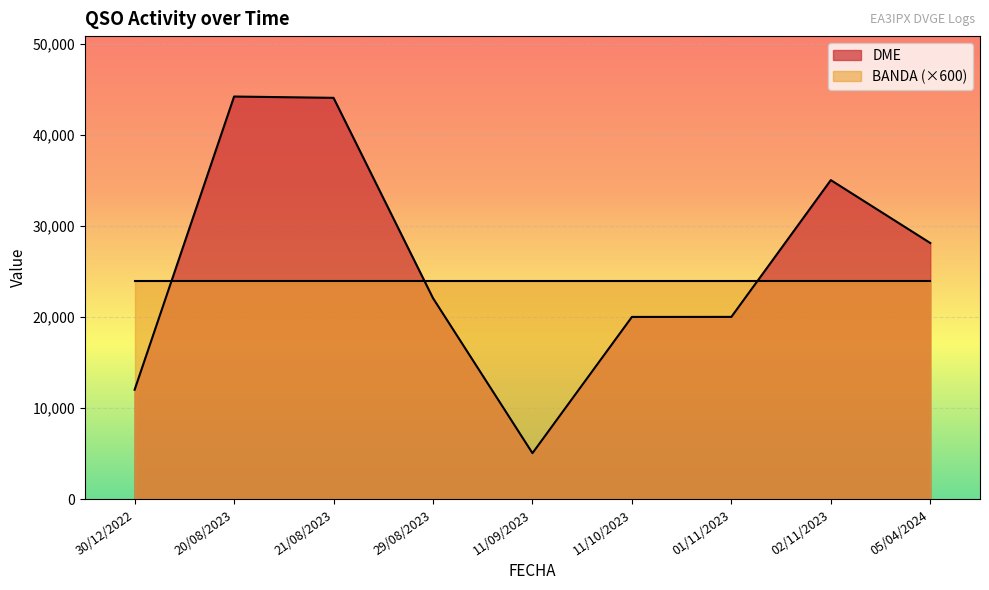

How many interior local valleys does the DME series have?

2